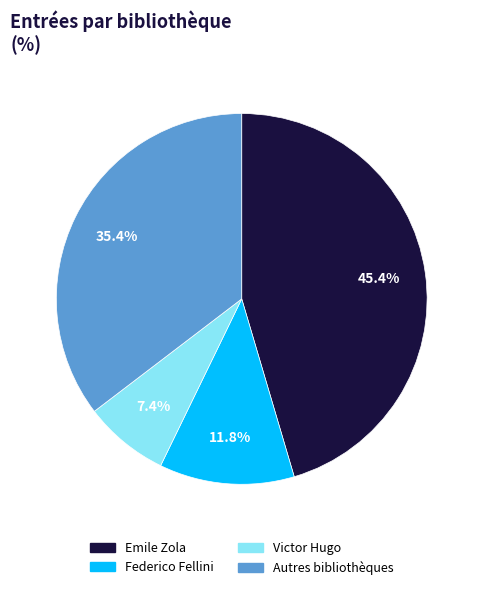

How many segments does this pie chart have?

4